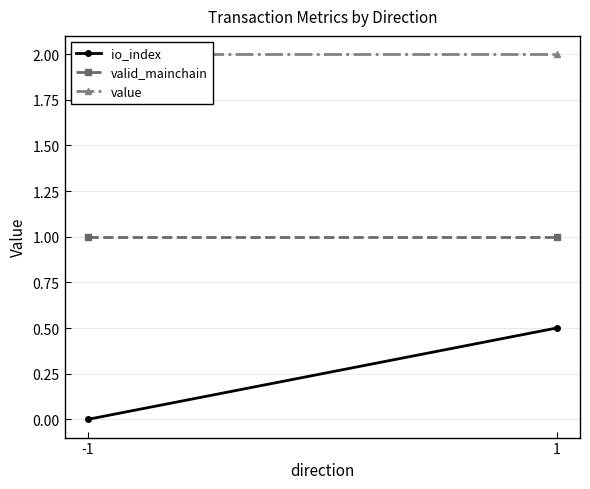

Reading right to left, transcribe all the data shown in this chart.

io_index: 0.5	0.0
valid_mainchain: 1.0	1.0
value: 2.0	2.0